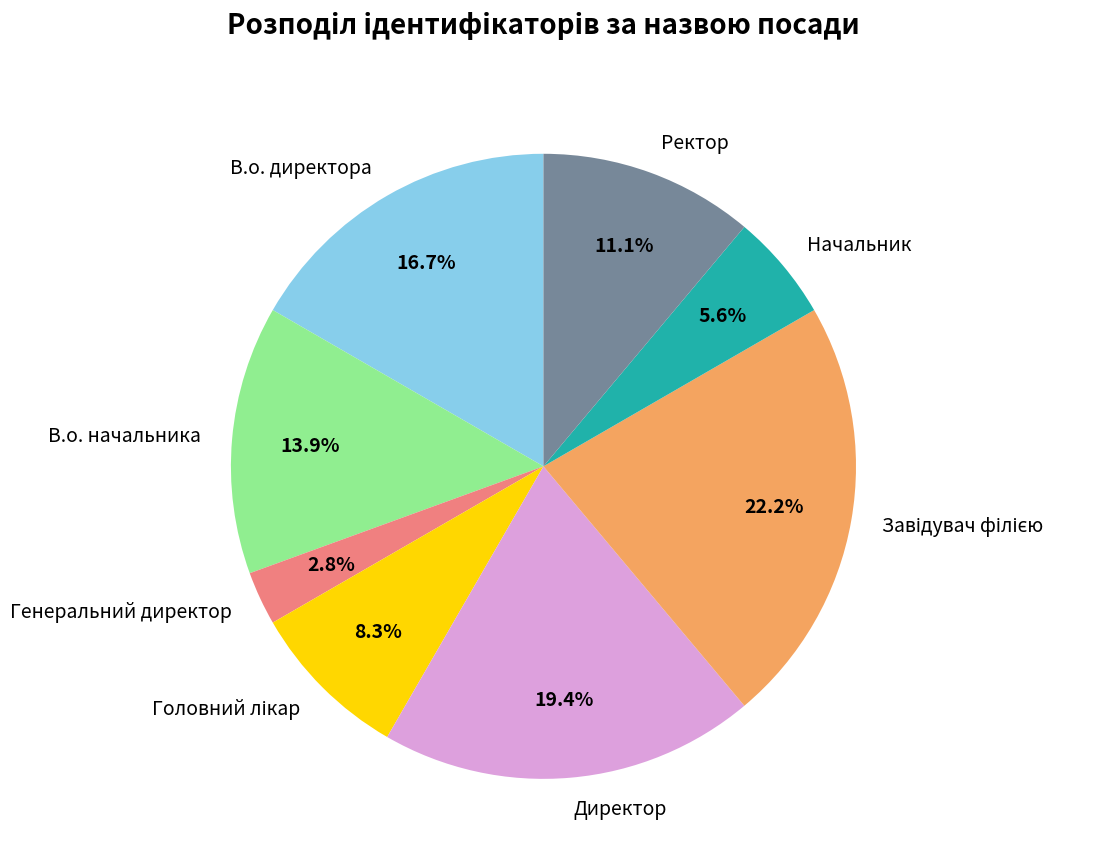

To the nearest percent, what portion does В.о. директора represent?

17%